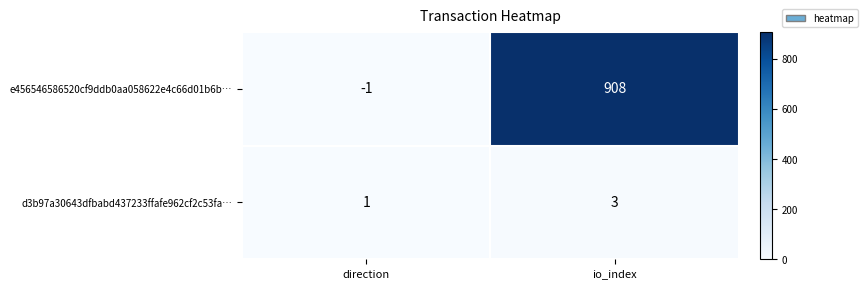

True or false: e456546586520cf9ddb0aa058622e4c66d01b6b… has a value of 908 at io_index.

True